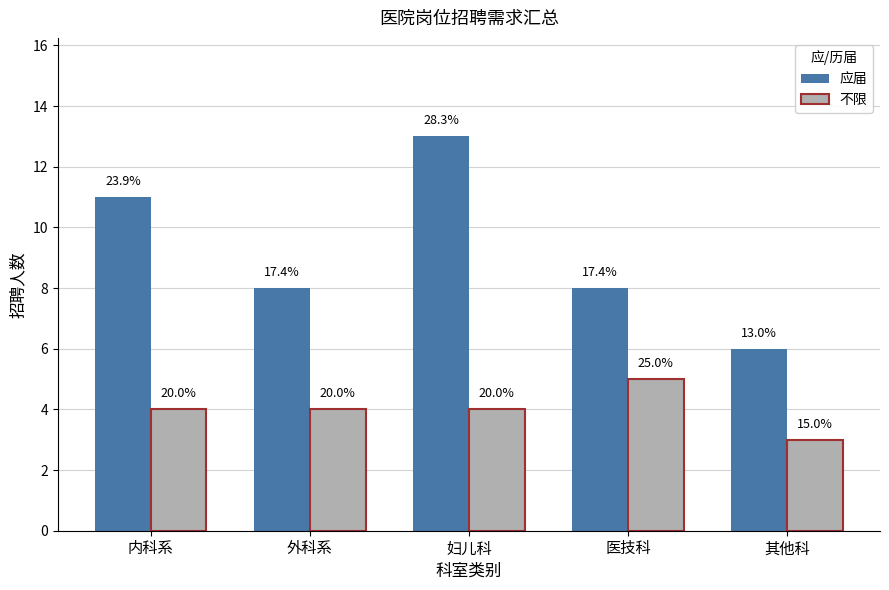

What is the spread (max minus min) of values at 其他科?

3